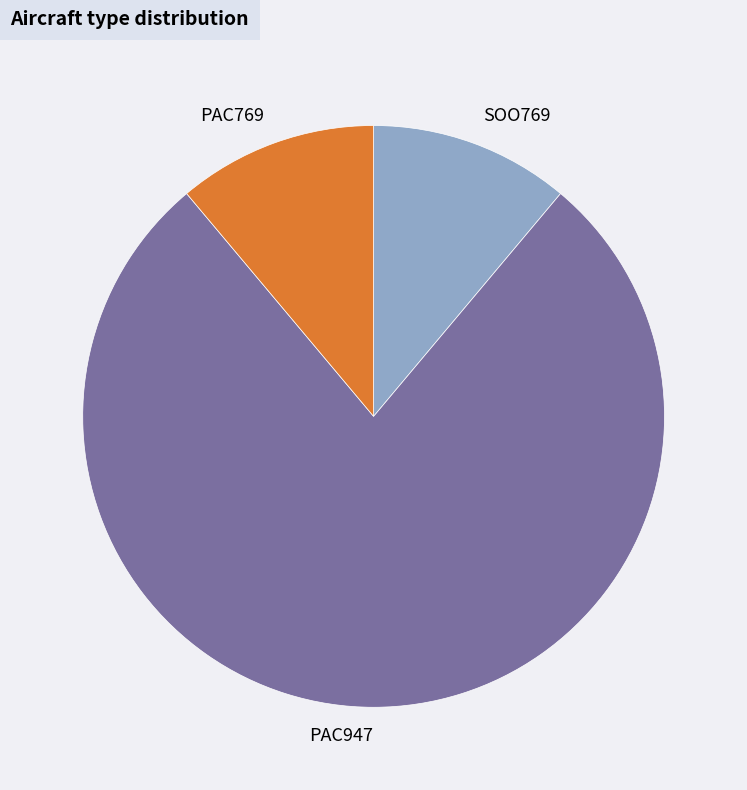

Which slice represents more than half of the pie?

PAC947